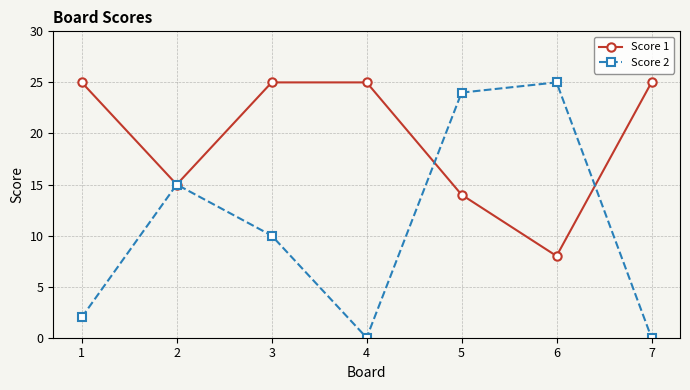

At which category does Score 2 reach its first local valley?

4